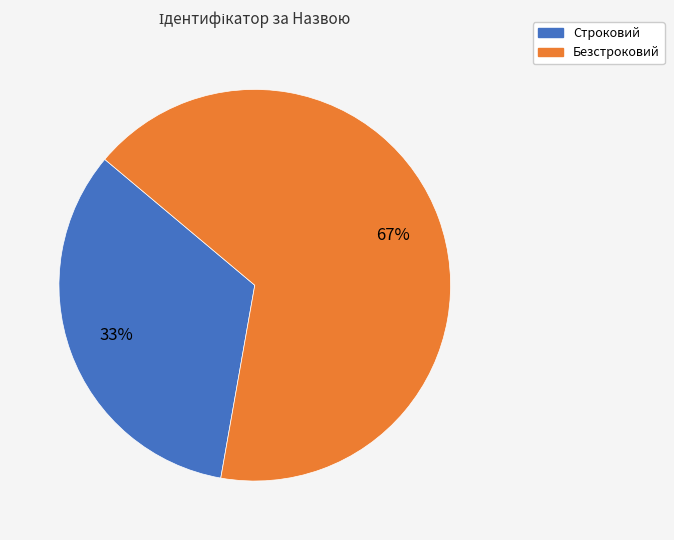

What is the ratio of the value at Строковий to the value at Безстроковий?

0.5